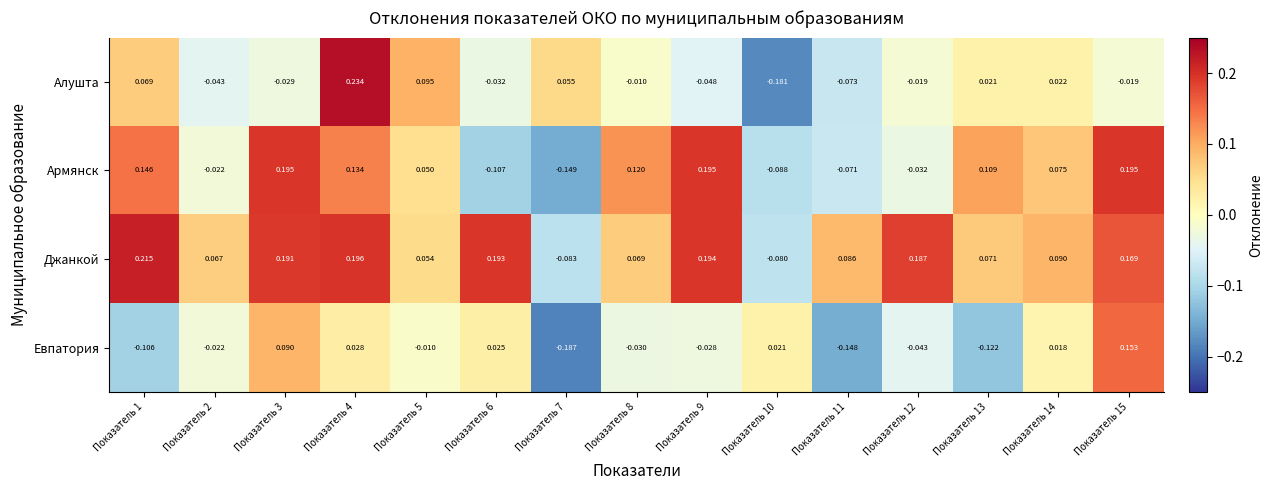

Which series has the largest range (max minus min)?

Алушта